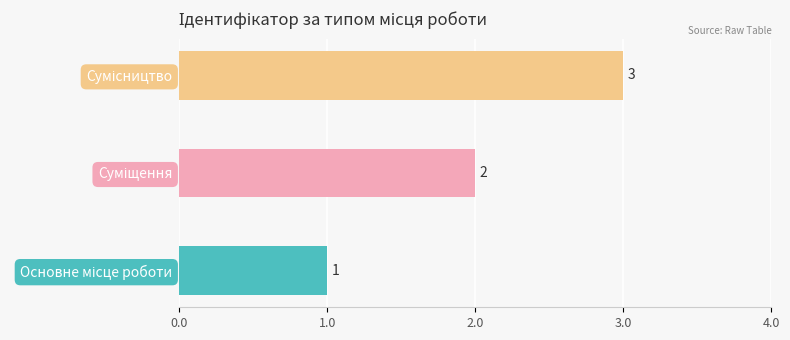

Are the bars horizontal?

Yes